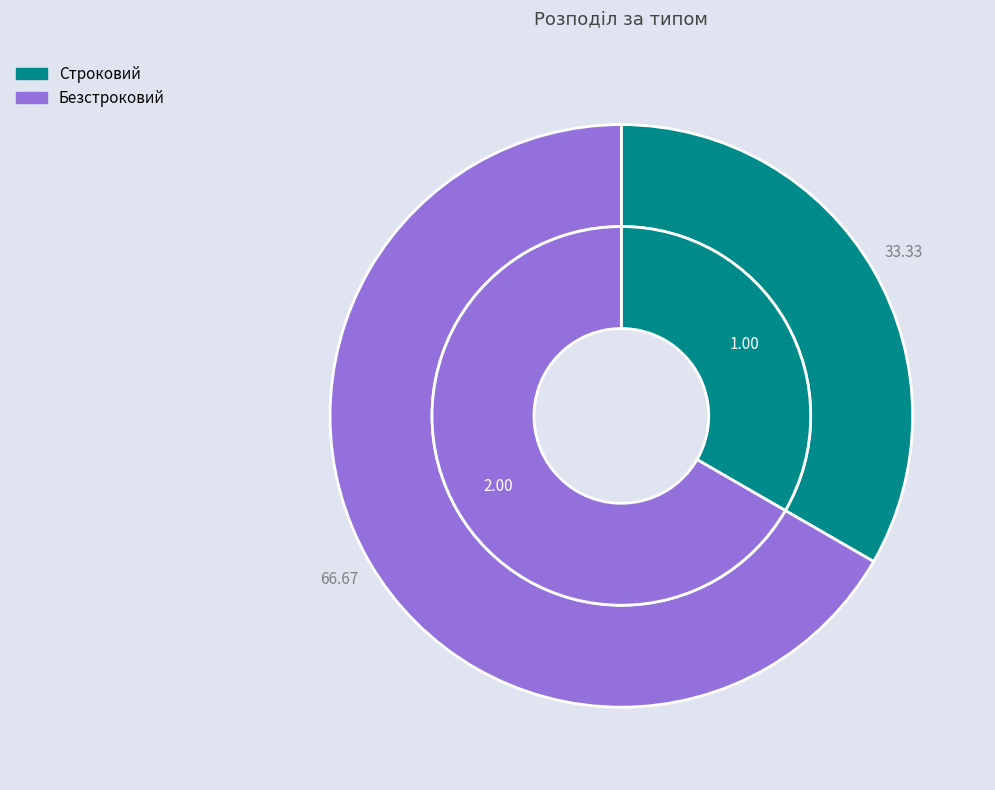

Rank the categories by value from lowest to highest.

Строковий, Безстроковий